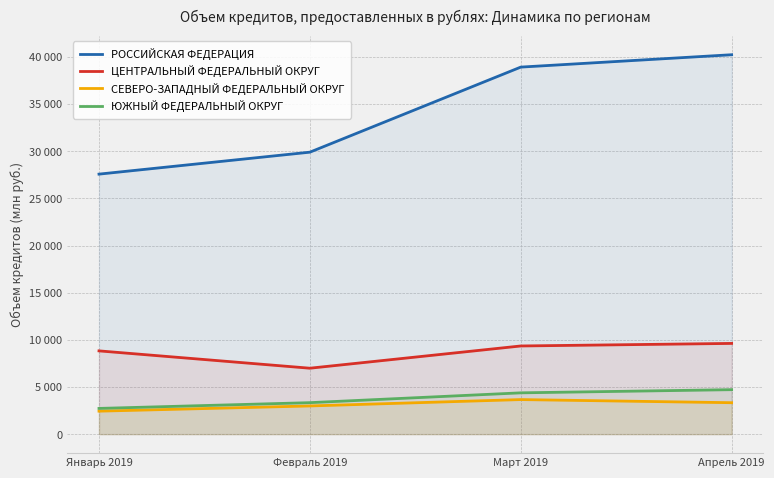

What is the label of the 2nd point from the right?

Март 2019